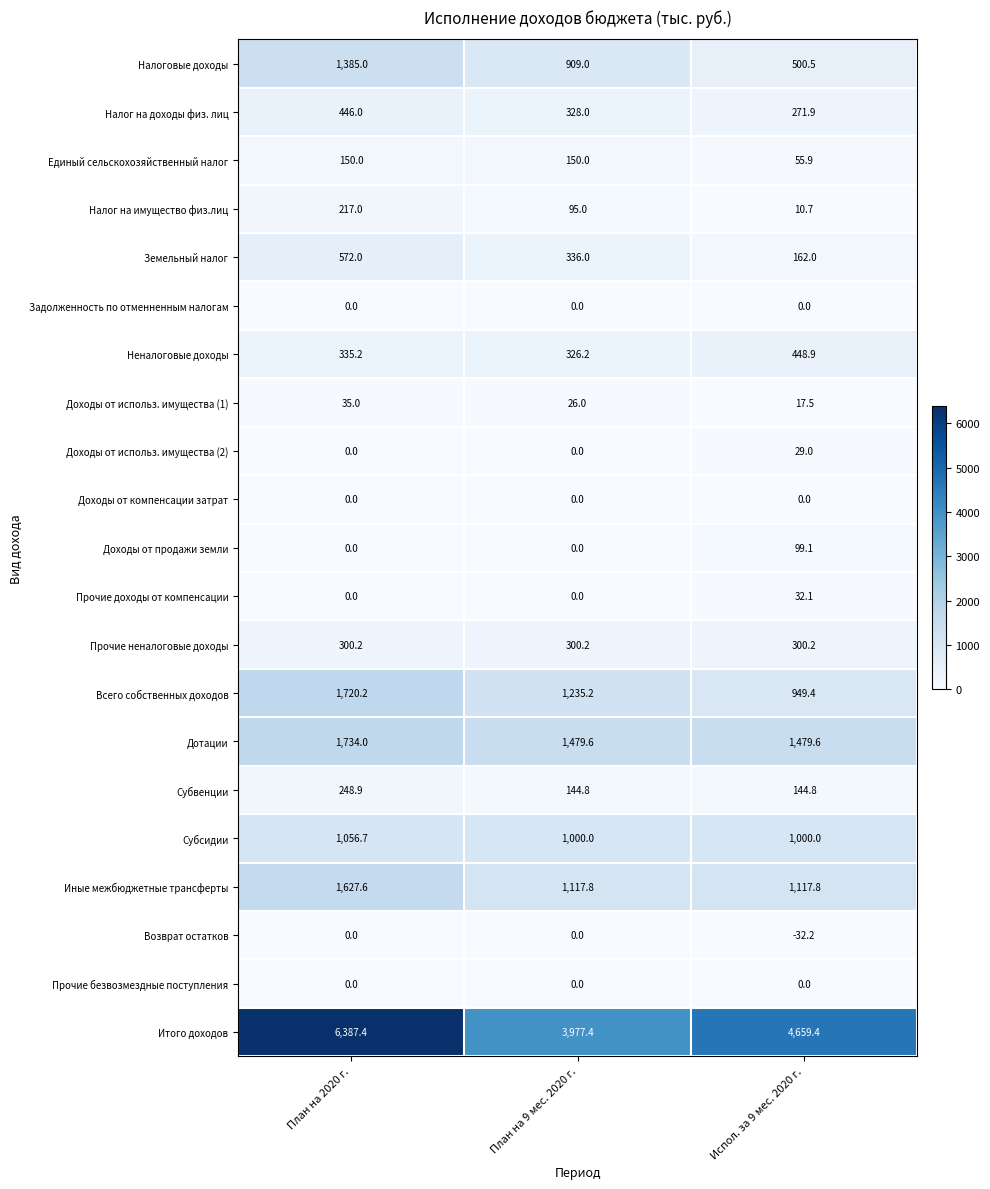

What is the difference between the highest and lowest values at План на 9 мес. 2020 г.?

3977.4